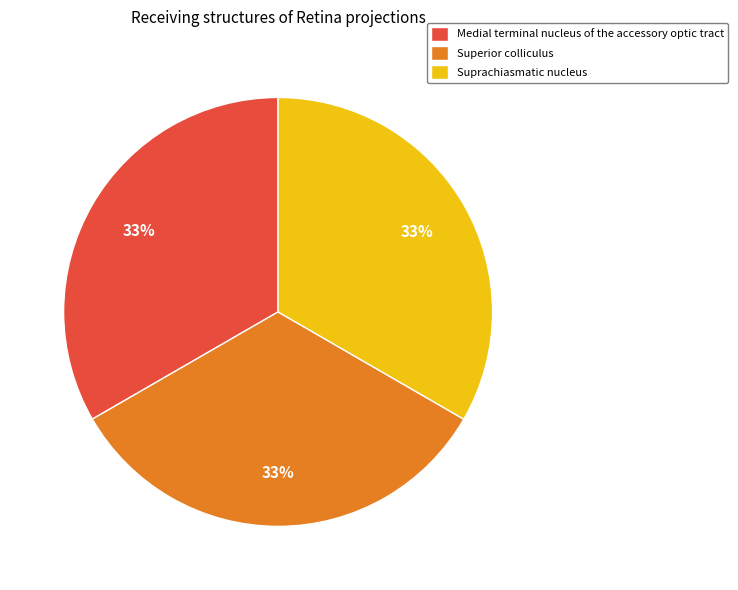

To the nearest percent, what is the combined percentage of Medial terminal nucleus of the accessory optic tract and Suprachiasmatic nucleus?

67%